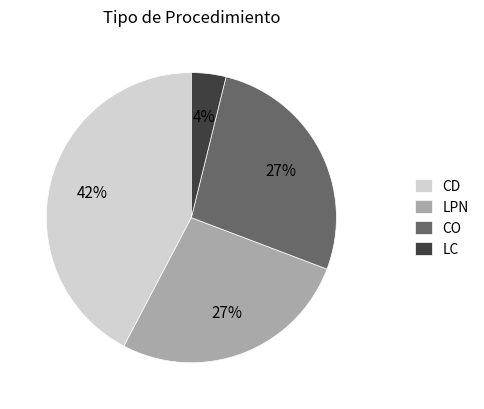

Combined, do LPN and LC account for over 50%?

No